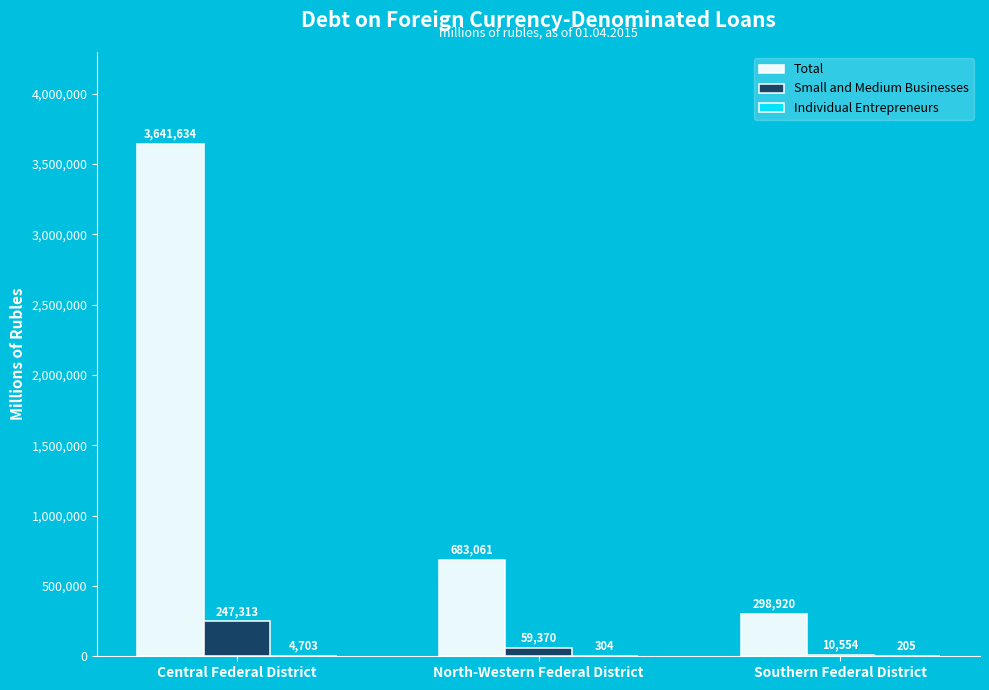

What is the sum of all Total values?

4623615